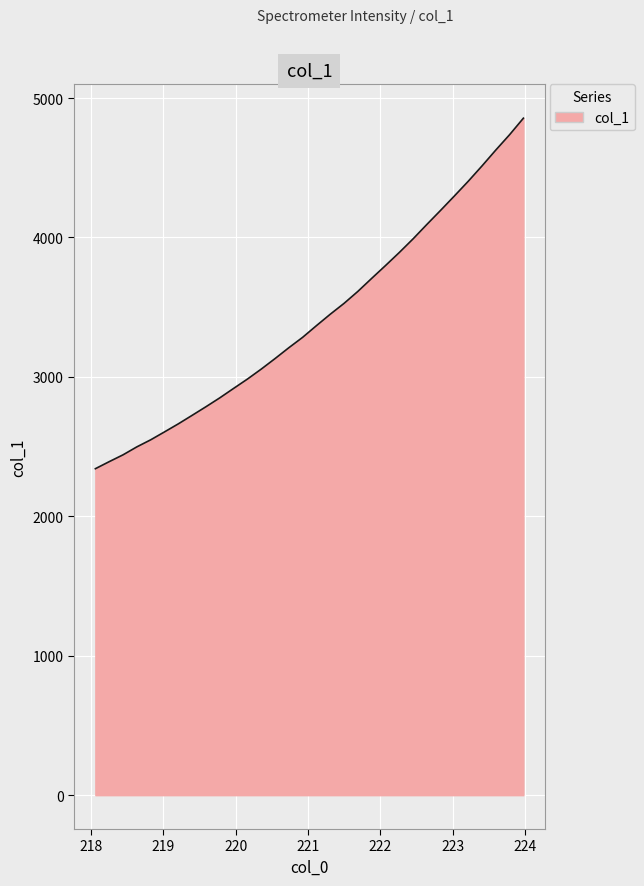

What is the maximum value shown in the chart?

4855.4